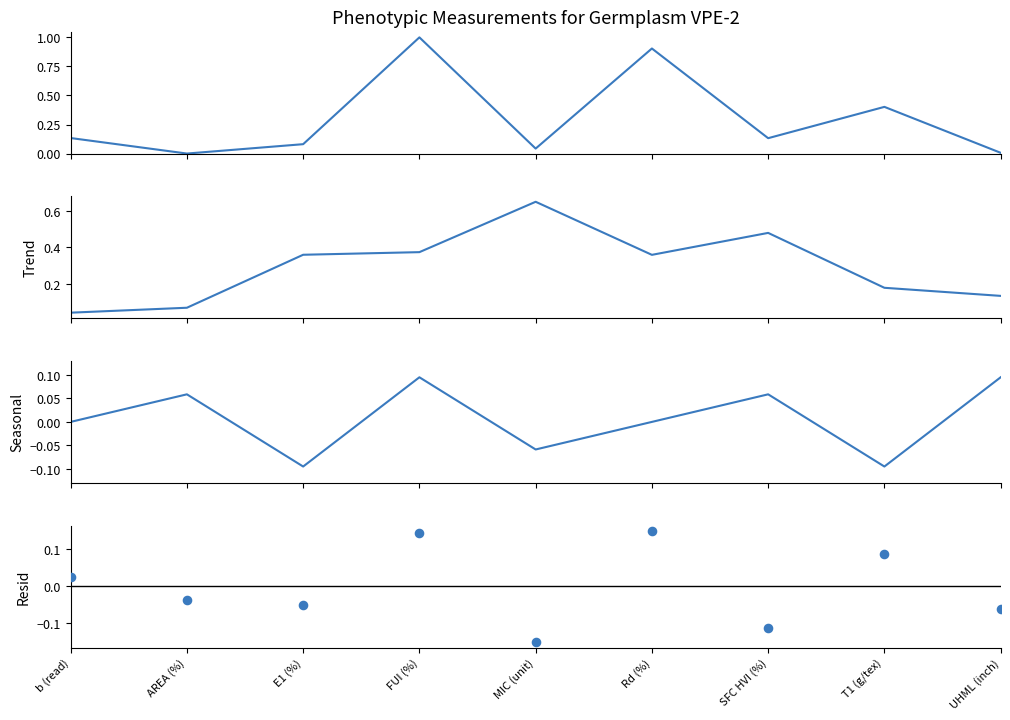

Which series has the largest total across all categories?

Observed